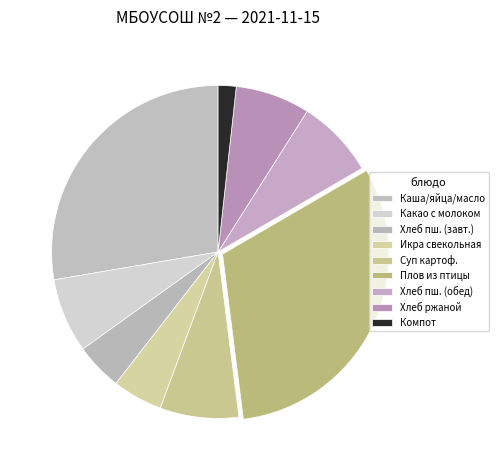

How many slices are in this pie chart?

9